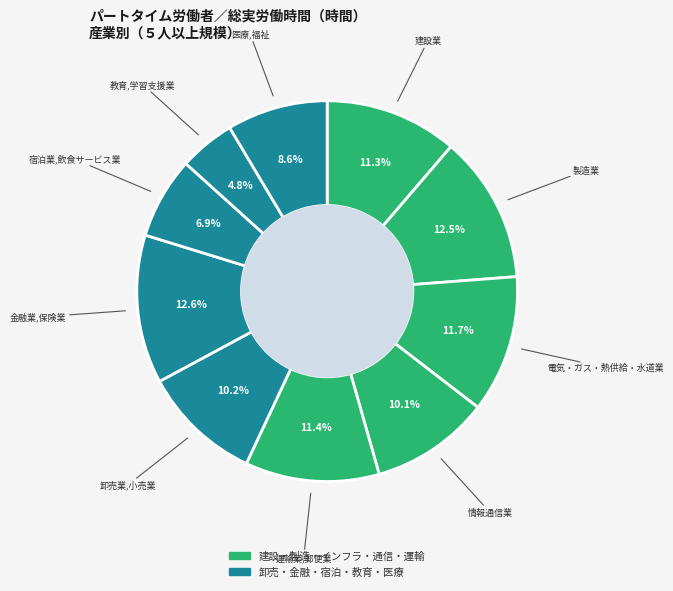

How many slices are in this pie chart?

10